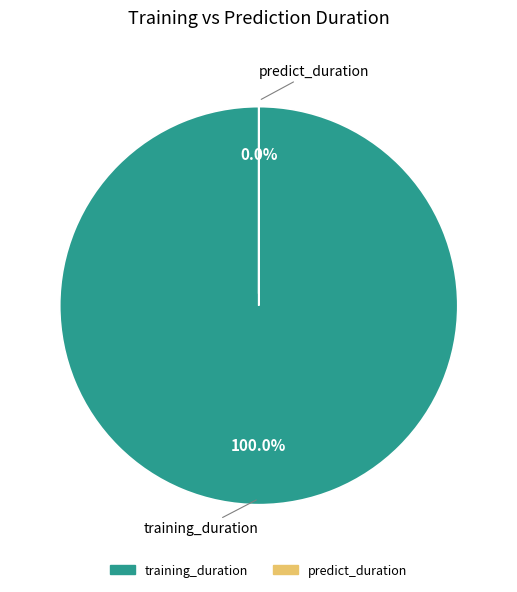

To the nearest percent, what is the difference between the largest and smallest slice percentages?

100%